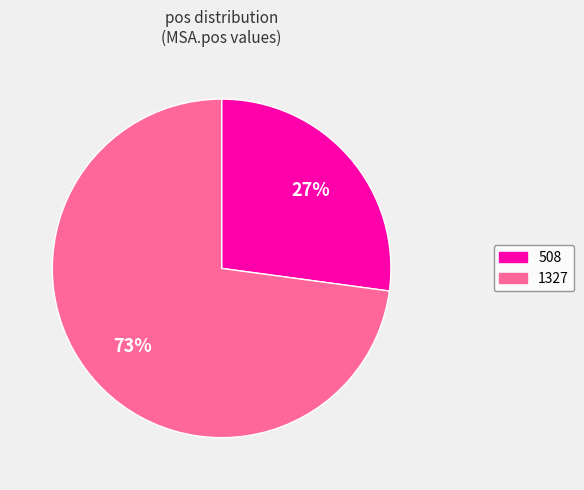

Approximately how many times larger is the value at 508 compared to 1327?

0.4